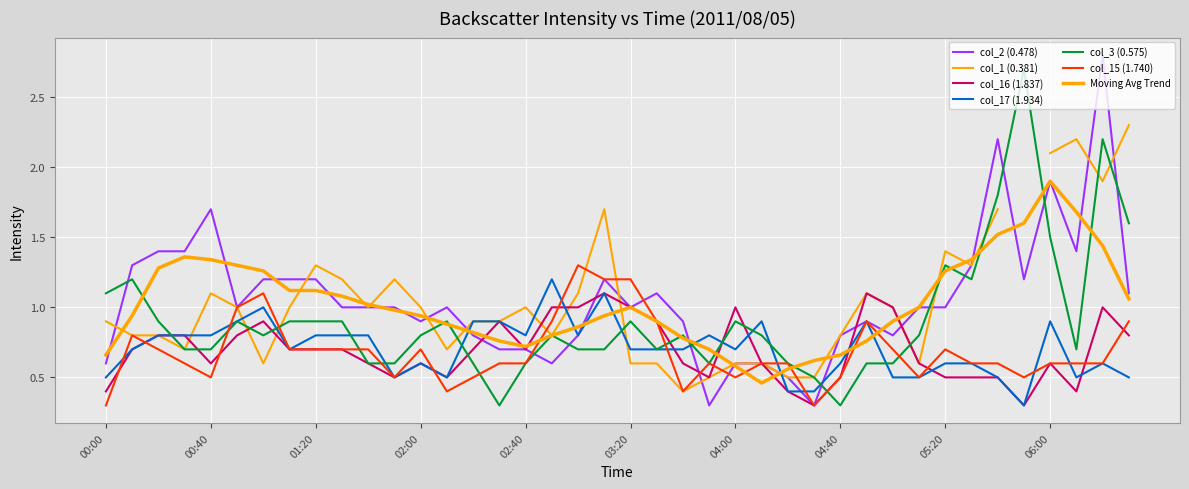

Which series ends up on top after the final intersection of col_2 (0.478) and col_3 (0.575)?

col_3 (0.575)